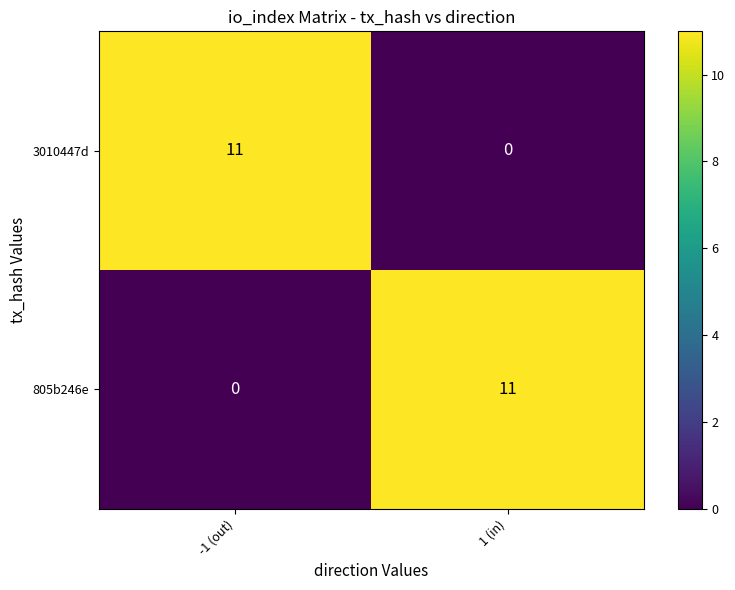

What is the total value across all series at 1 (in)?

11